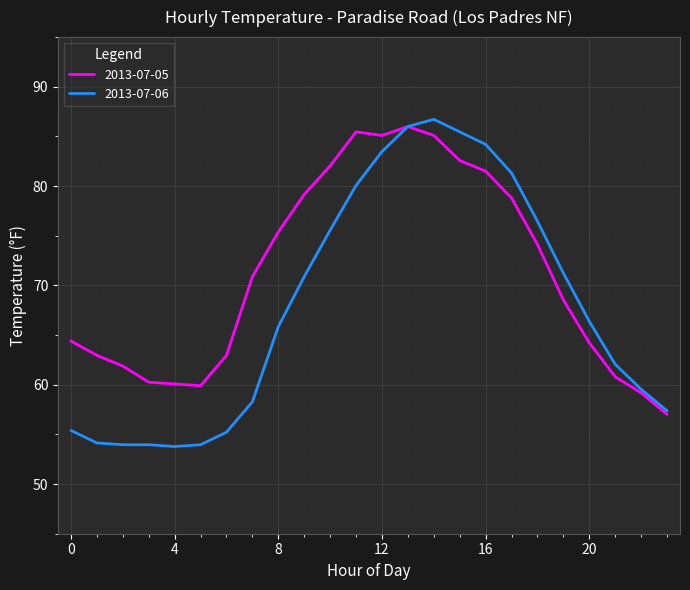

How many lines are shown in the chart?

2